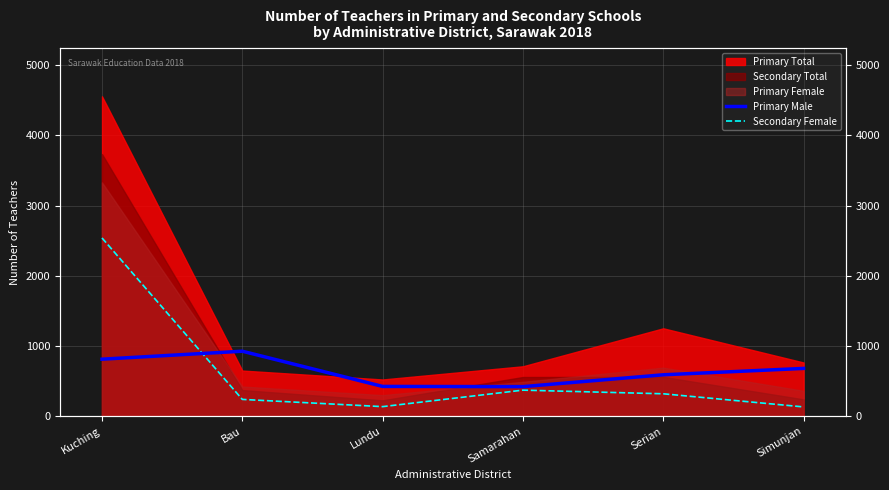

Count the number of categories in the chart.

6